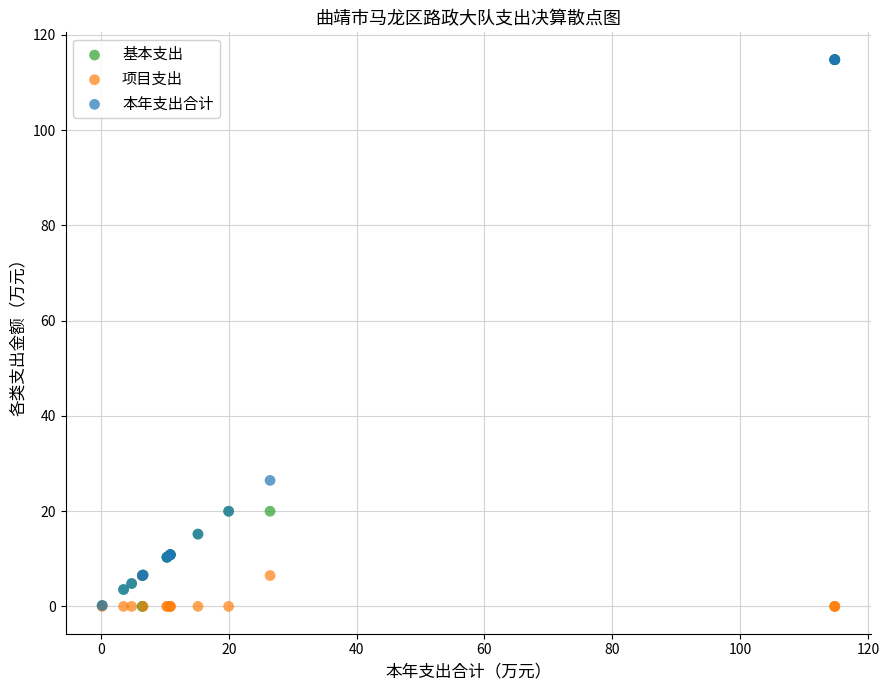

What are all the series names shown in the legend?

基本支出, 项目支出, 本年支出合计